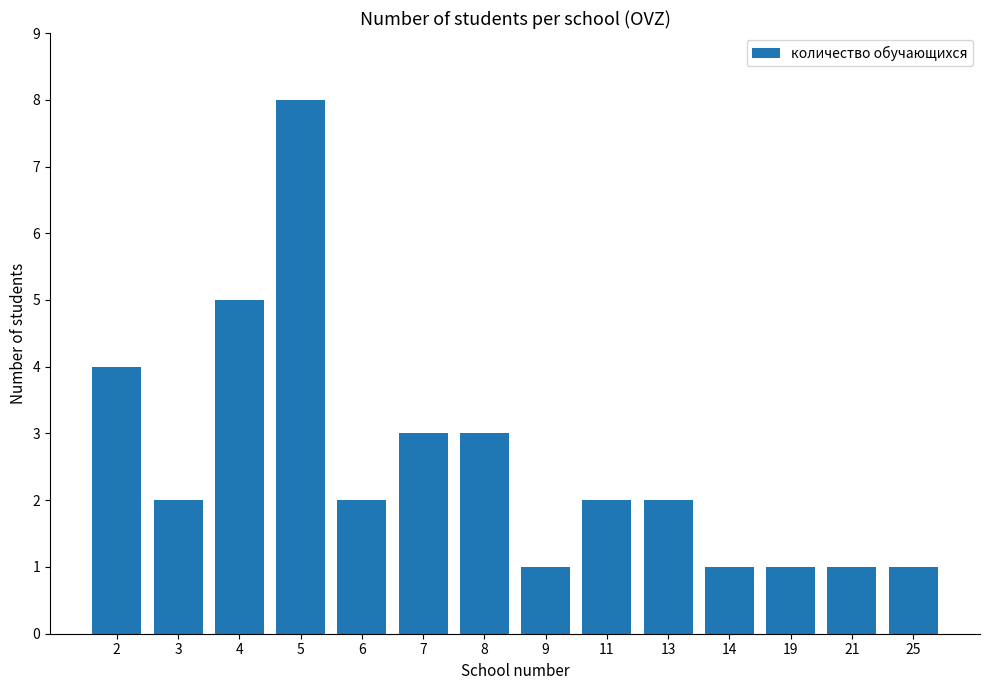

What is the smallest value displayed?

1